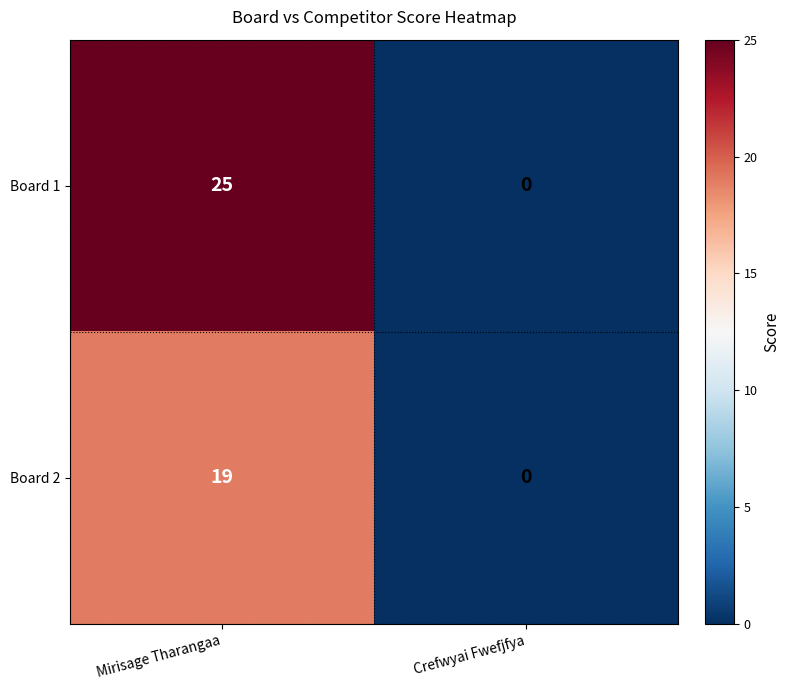

Reading right to left, extract all data points from this chart.

Board 1: 0	25
Board 2: 0	19